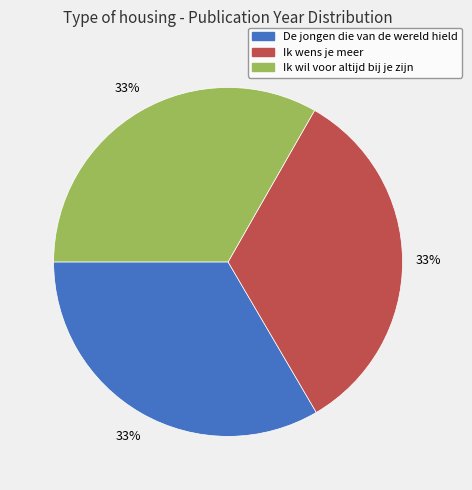

Is it true that Ik wens je meer is 28% of the pie?

False